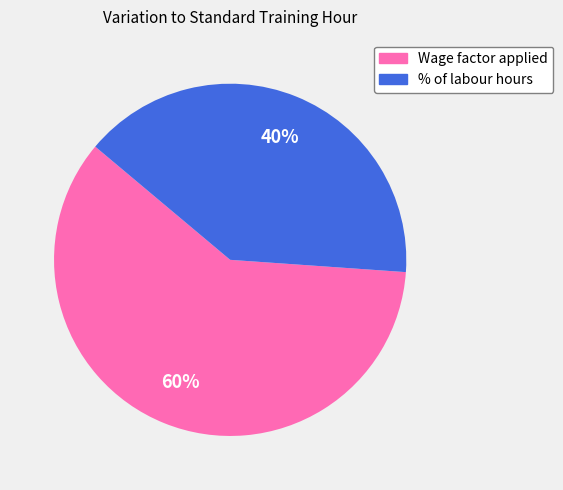

Which category has the smallest portion of the pie?

% of labour hours